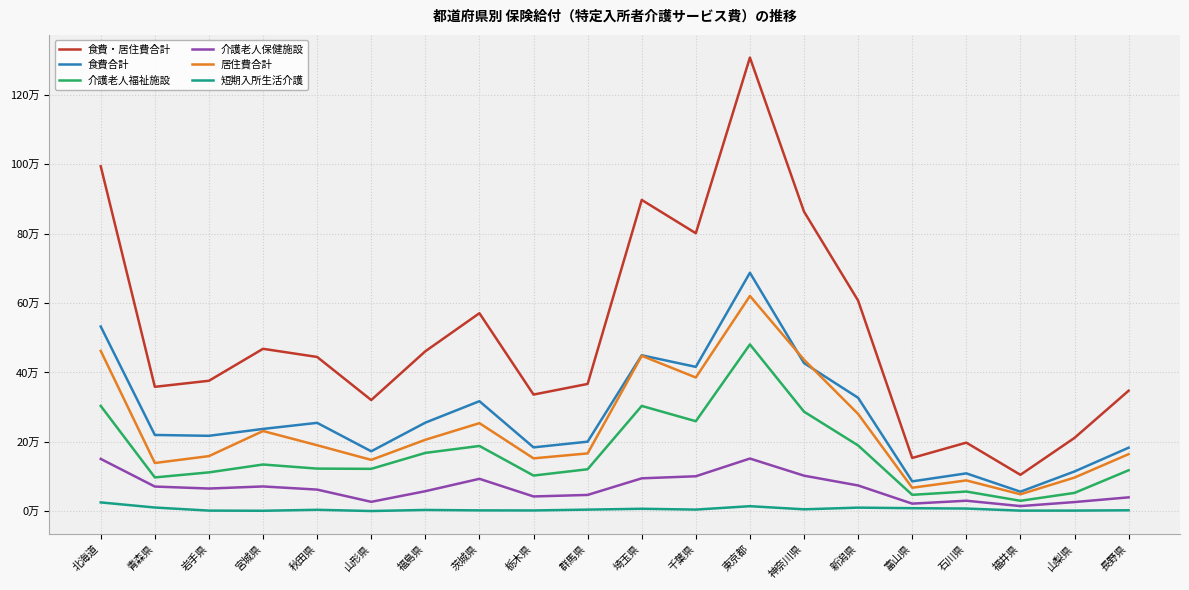

True or false: 介護老人福祉施設 and 食費合計 intersect in this chart.

False